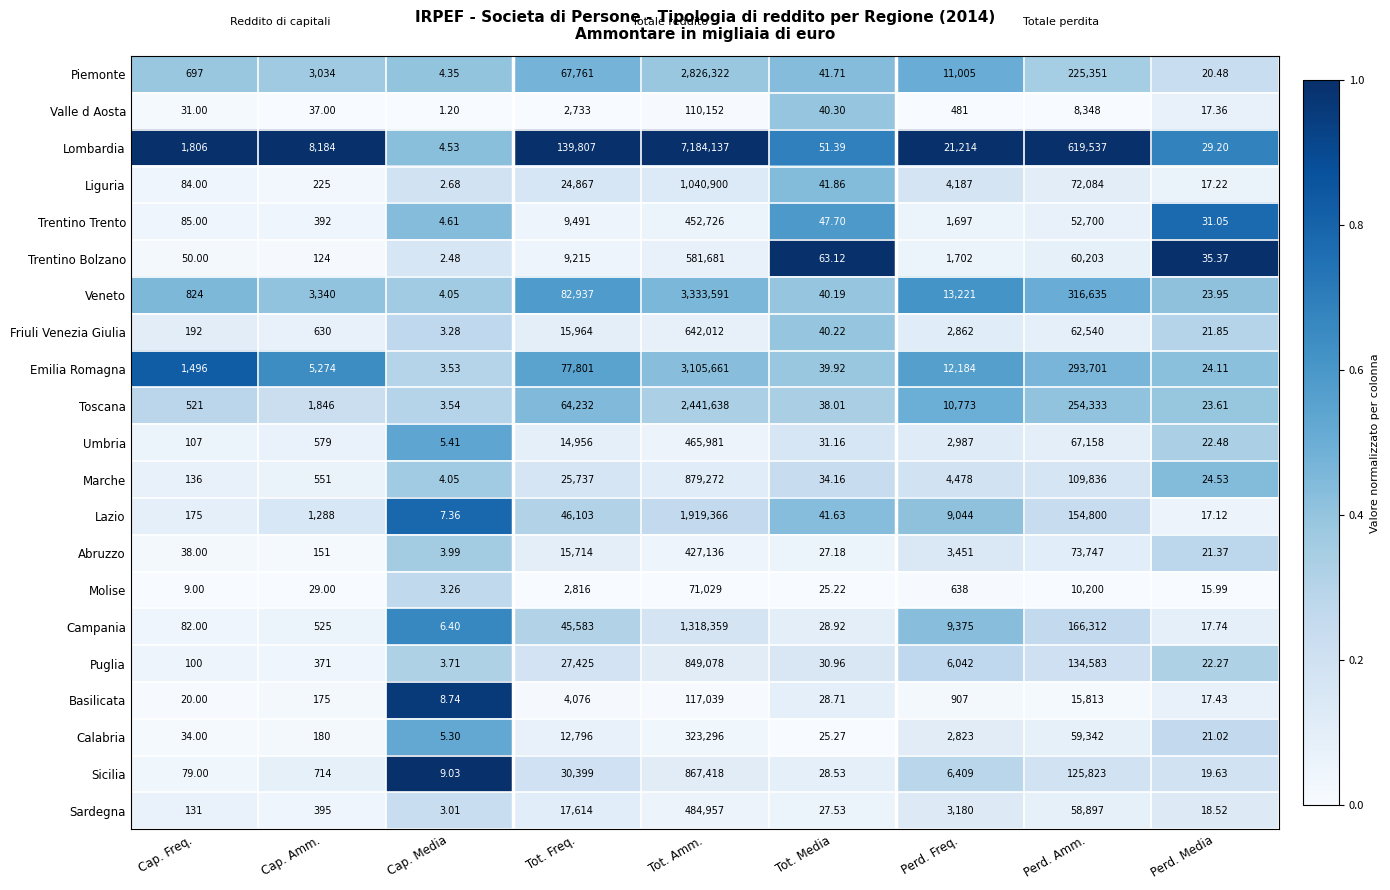

How many distinct data groups are displayed?

21